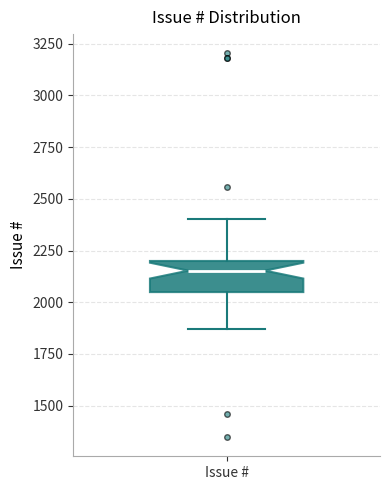

Transcribe this box plot: give where the median line is, the range the box spans, and where the two whiskers end, as read against the y-axis. The values are not printed on the chart, so give them approximately, as read against the axis.

median 2150, box 2050 to 2200, whiskers 1850 to 2400